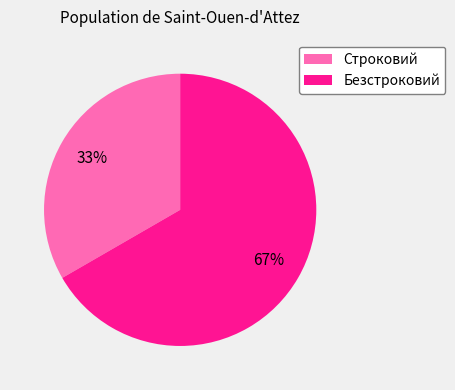

To the nearest percent, what is the combined percentage of Безстроковий and Строковий?

100%